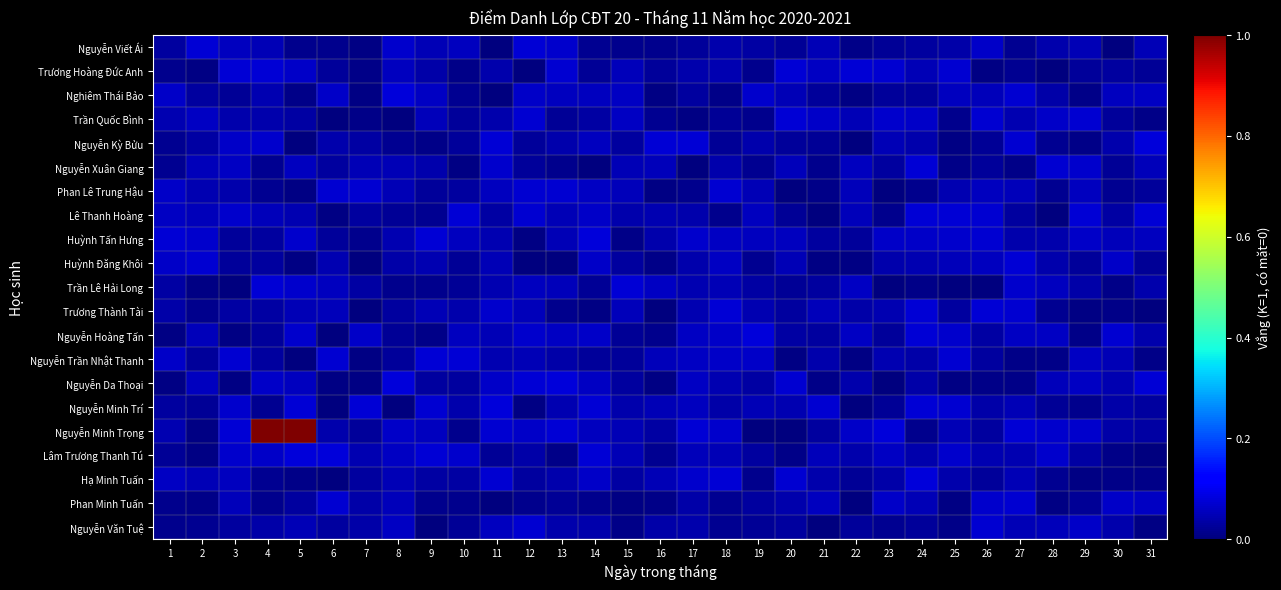

Which series has the widest spread of values?

Nguyễn Minh Trọng